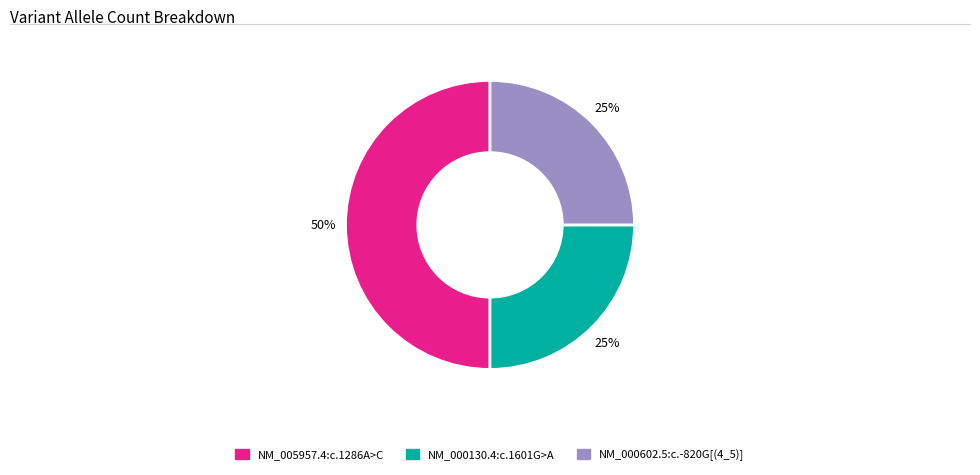

What is the largest slice in the pie chart?

NM_005957.4:c.1286A>C